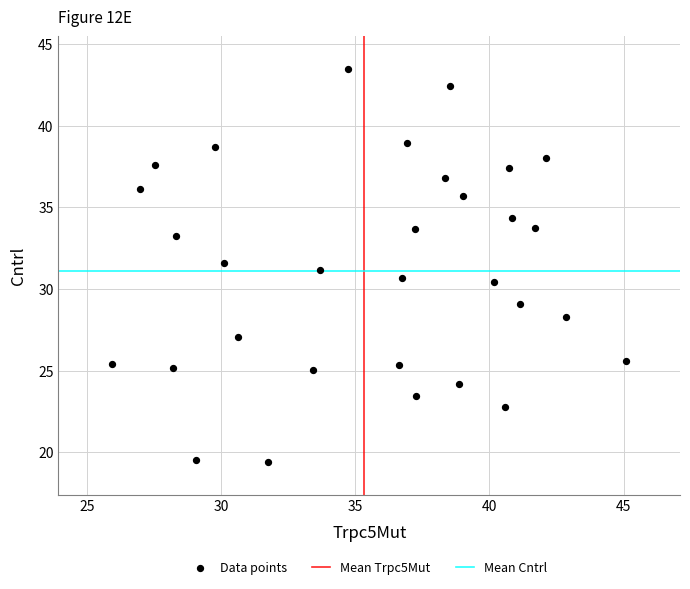

What is the range of X values (max minus min)?

19.2